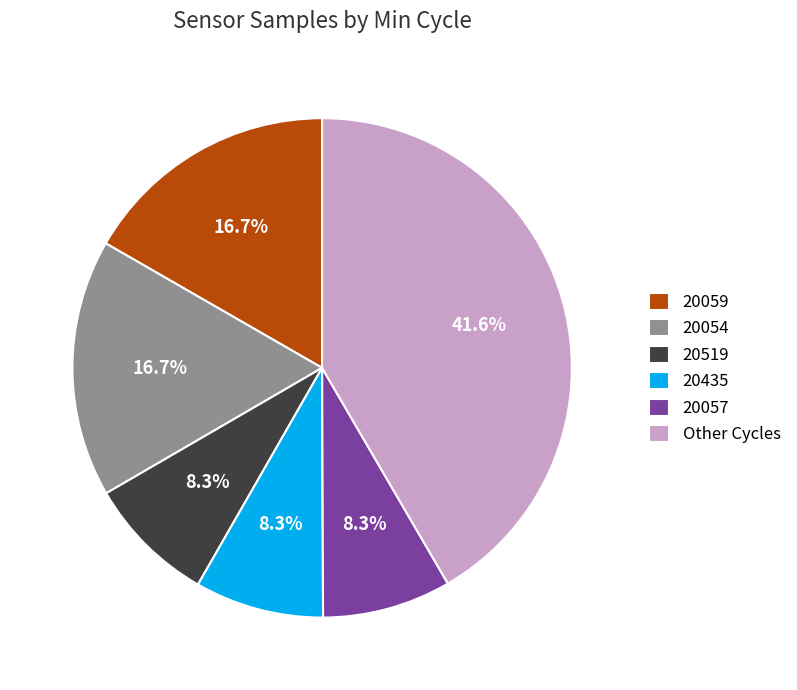

What percentage is the 20057 slice, to the nearest percent?

8%